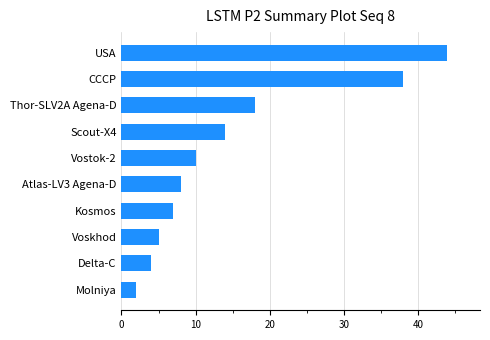

How many data points are less than 10?

5